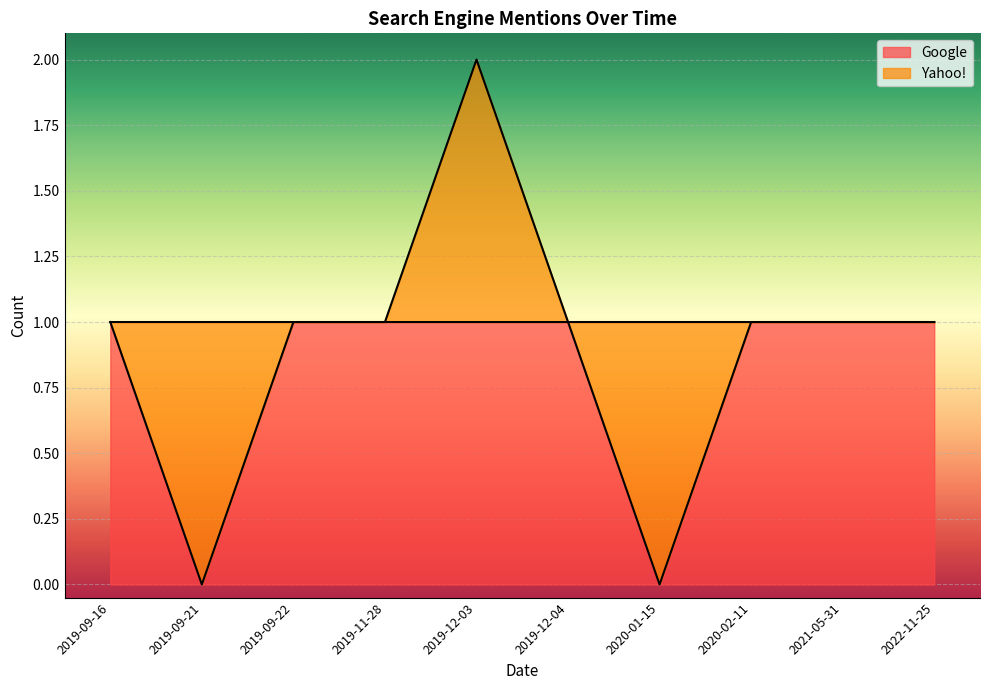

What is the label of the 4th point from the left?

2019-11-28